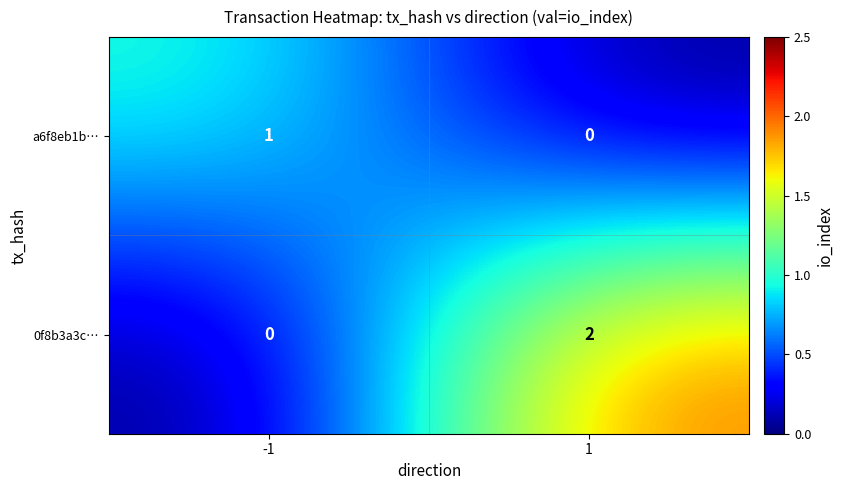

At how many categories does at least one series exceed 0?

2